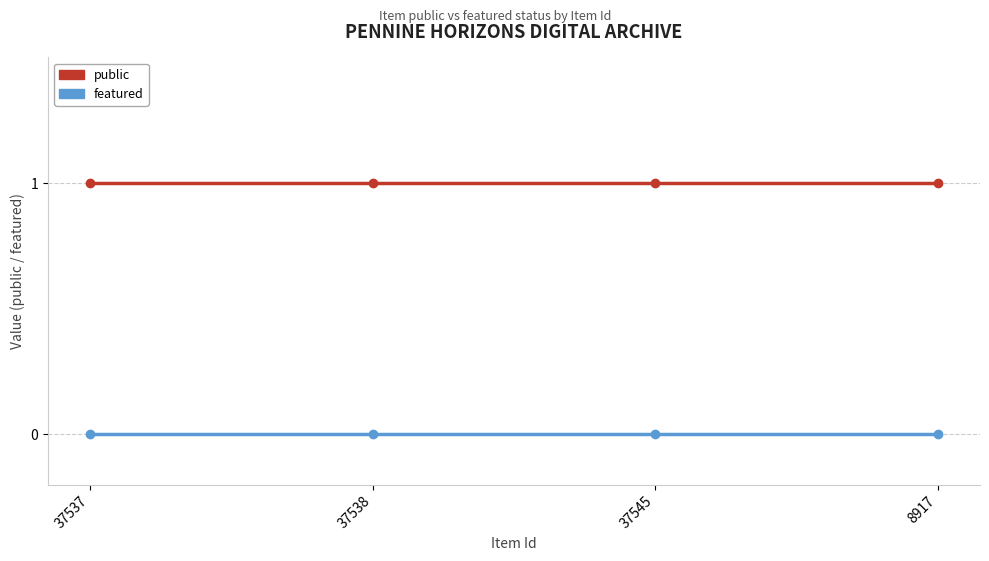

What is the total value across all series at 8917?

1